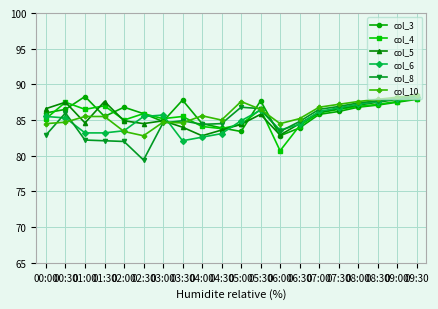

True or false: col_6 and col_3 cross at least once.

True